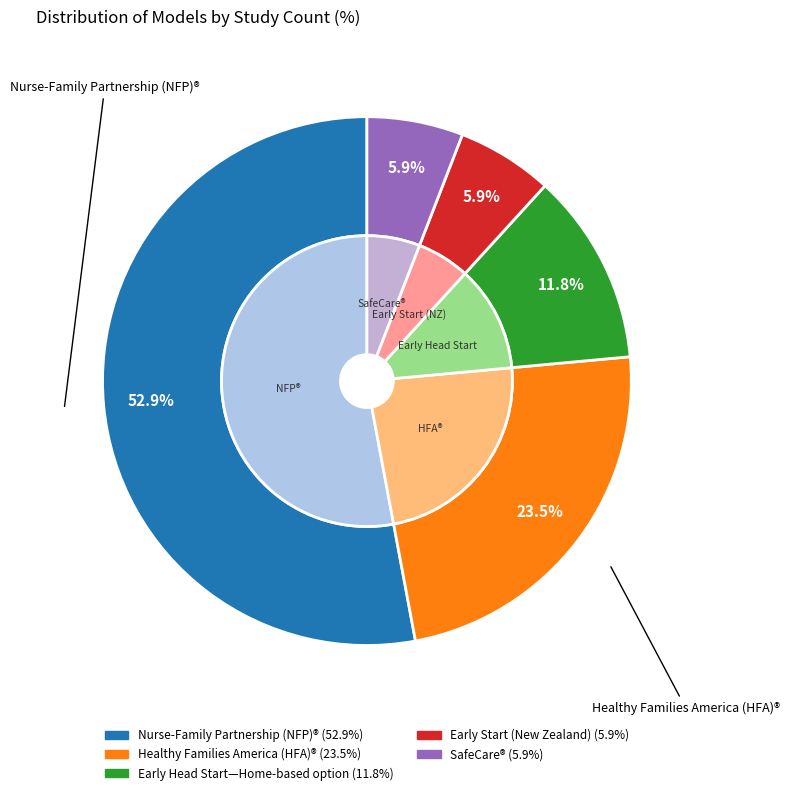

To the nearest percent, what percentage of the pie is Healthy Families America (HFA)®?

24%